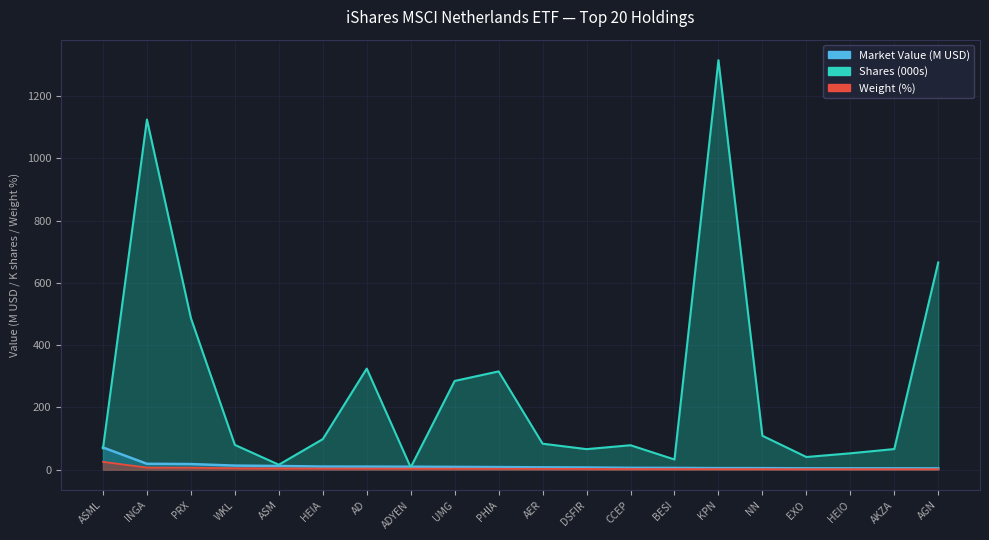

Reading left to right, list all the values displayed in this chart.

Market Value: 71.3	18.9	18.0	13.1	11.8	10.0	9.8	9.5	8.9	8.2	7.5	7.0	5.8	5.6	4.9	4.9	4.3	4.3	4.3	4.2
Weight (%): 25.1	6.7	6.3	4.6	4.2	3.5	3.5	3.3	3.1	2.9	2.6	2.5	2.1	2.0	1.7	1.7	1.5	1.5	1.5	1.5
Shares: 68.5	1125.2	487.0	79.6	15.9	98.1	324.7	7.3	285.1	315.8	83.5	65.9	78.5	32.7	1316.0	108.9	40.7	52.5	66.3	665.9